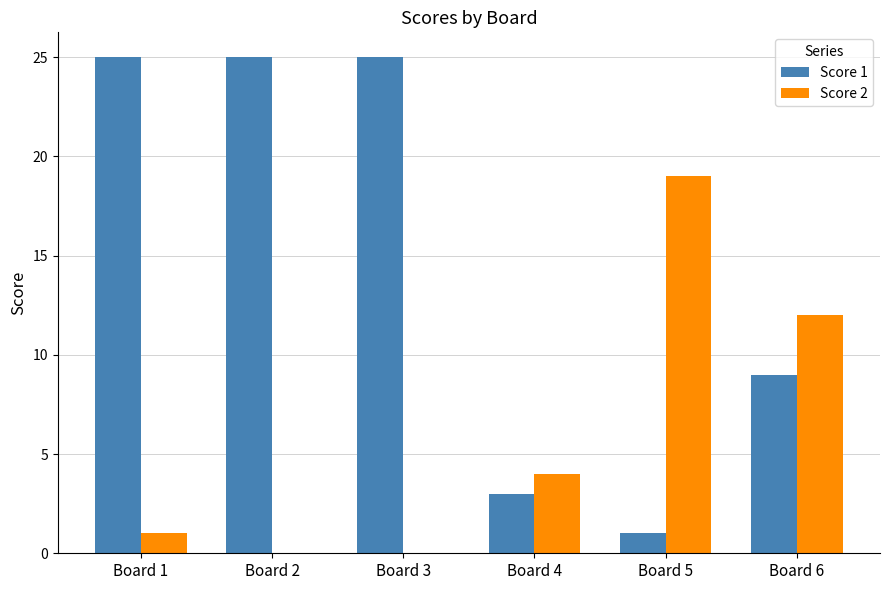

Between Board 1 and Board 4, which series saw the biggest shift?

Score 1